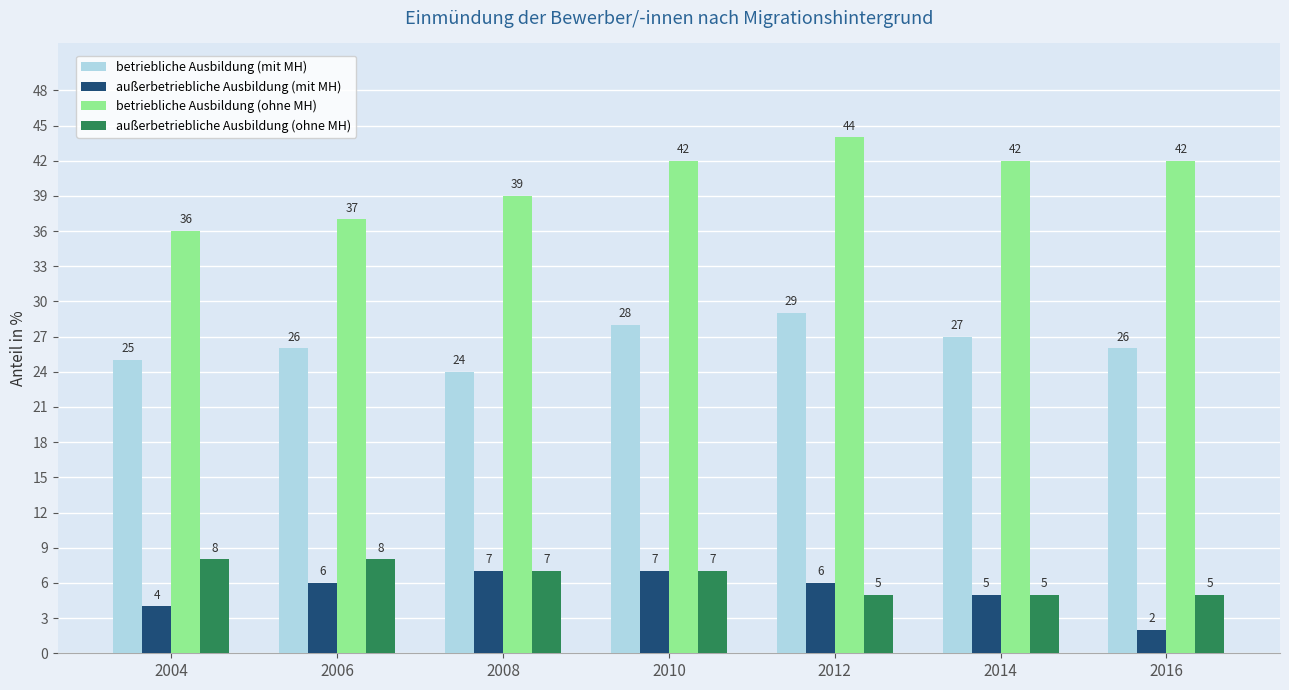

Reading right to left, transcribe all the data shown in this chart.

betriebliche Ausbildung (mit MH): 2016=26	2014=27	2012=29	2010=28	2008=24	2006=26	2004=25
außerbetriebliche Ausbildung (mit MH): 2016=2	2014=5	2012=6	2010=7	2008=7	2006=6	2004=4
betriebliche Ausbildung (ohne MH): 2016=42	2014=42	2012=44	2010=42	2008=39	2006=37	2004=36
außerbetriebliche Ausbildung (ohne MH): 2016=5	2014=5	2012=5	2010=7	2008=7	2006=8	2004=8